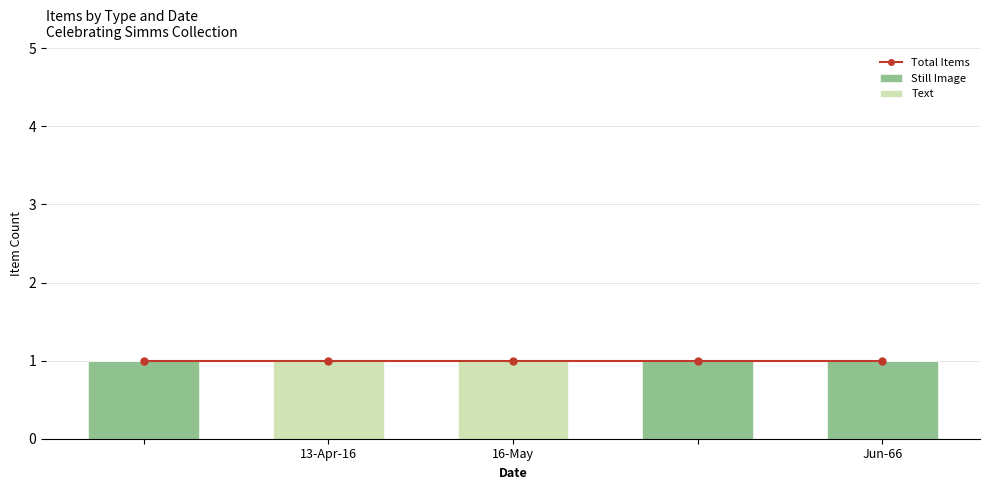

Rank the series by their maximum value, from lowest to highest.

Total Items, Still Image, Text